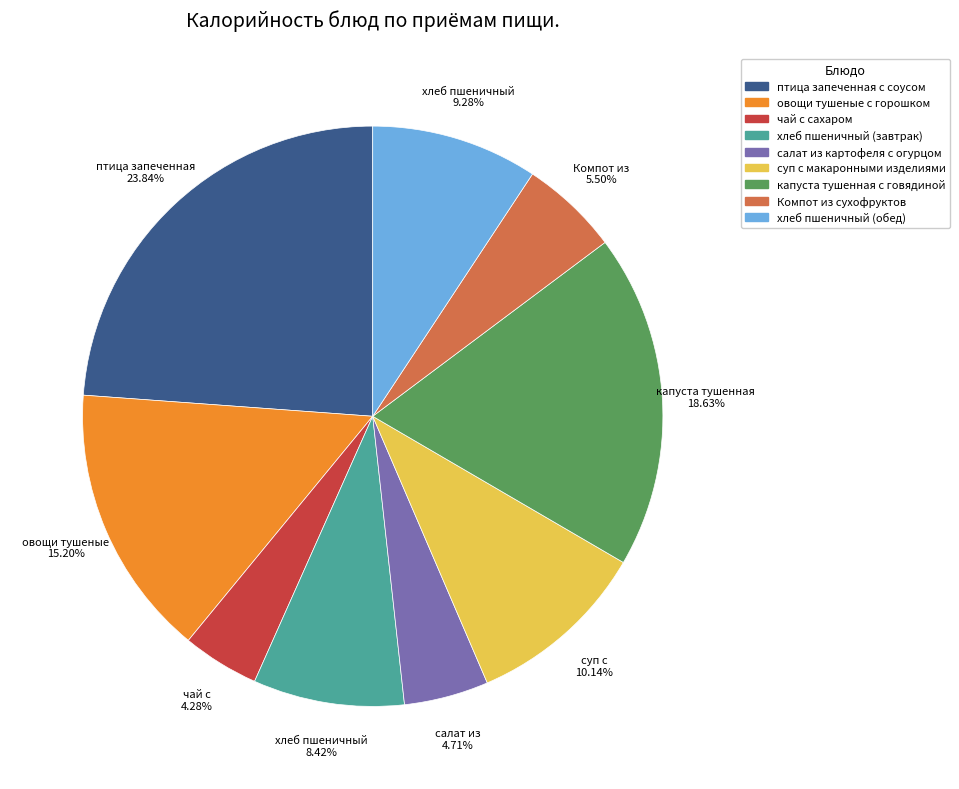

Is it true that хлеб пшеничный (завтрак) is 8% of the pie?

True